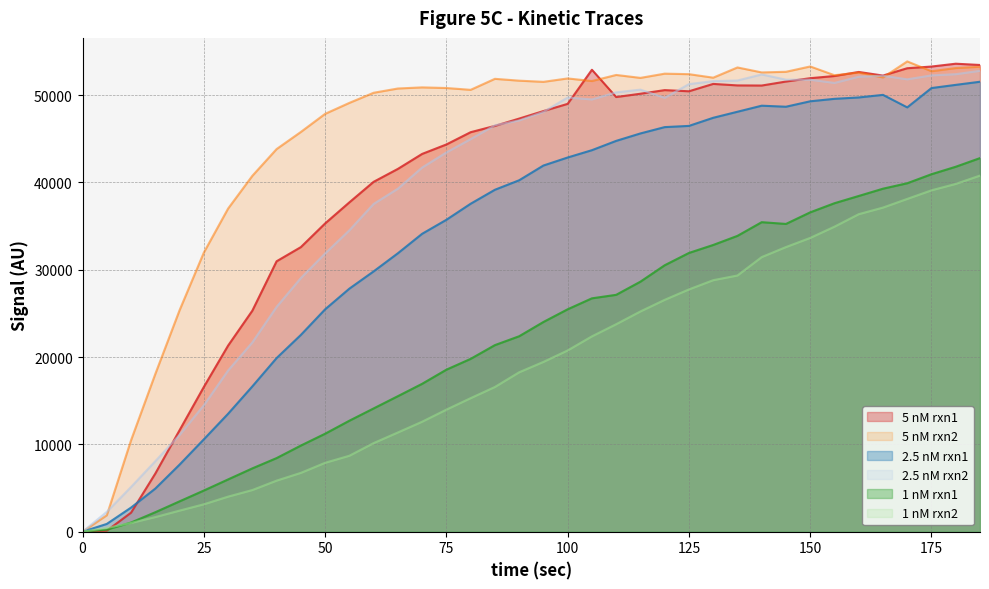

What is the maximum value shown in the chart?

53854.1